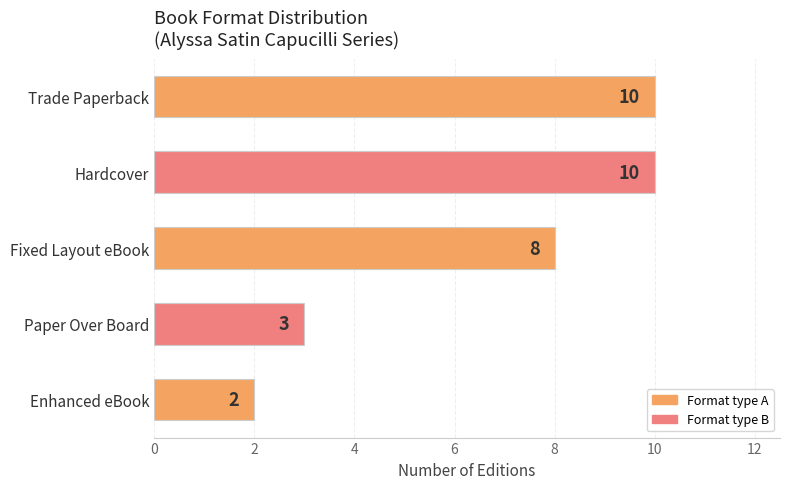

True or false: the data shows 2 at Enhanced eBook.

True